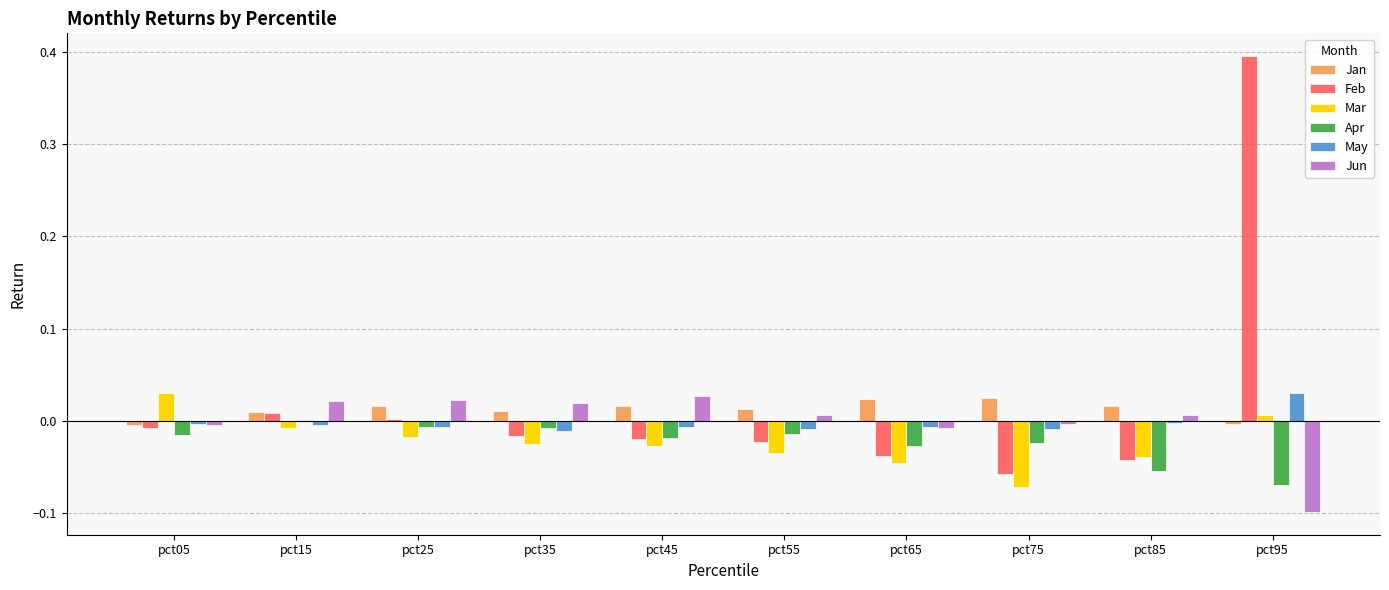

At which category is the sum across all series the highest?

pct95